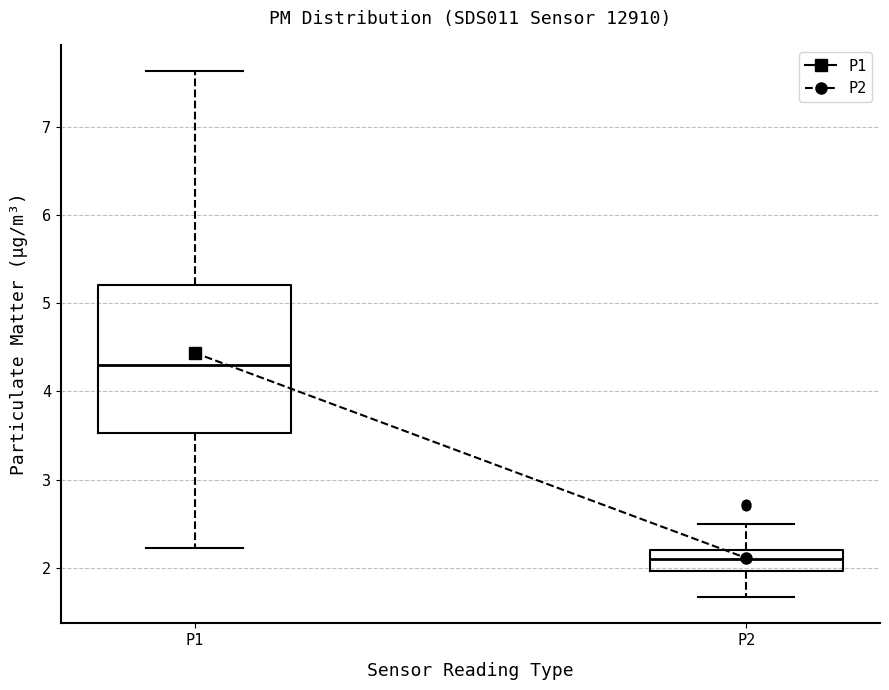

Where is the upper edge of the box for P1 on the y-axis? The values are not printed on the chart, so give them approximately, as read against the axis.

5.2